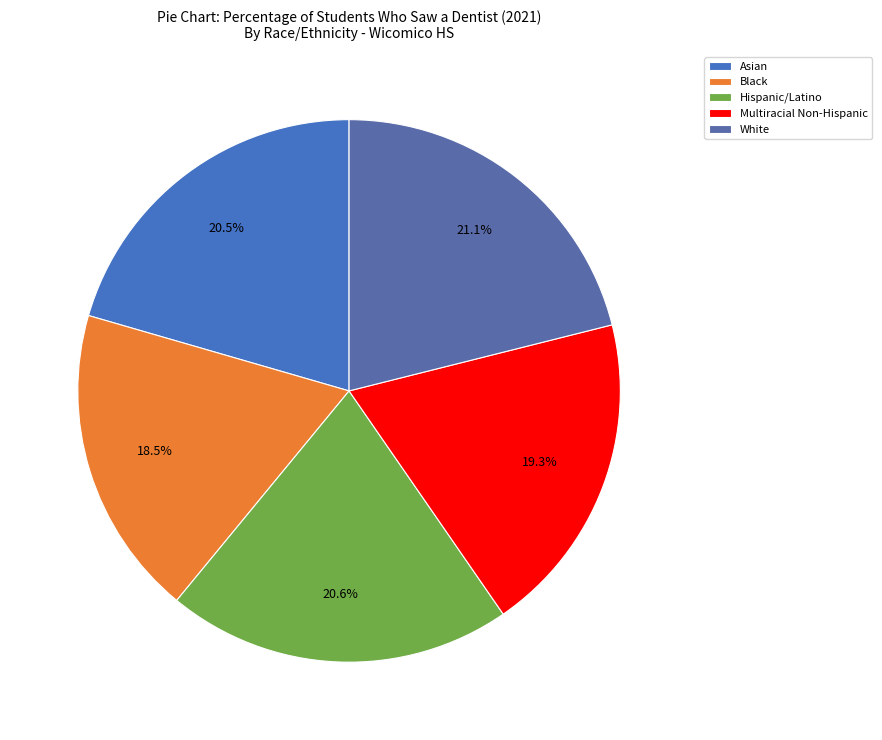

To the nearest percent, what percentage of the pie is Asian?

21%